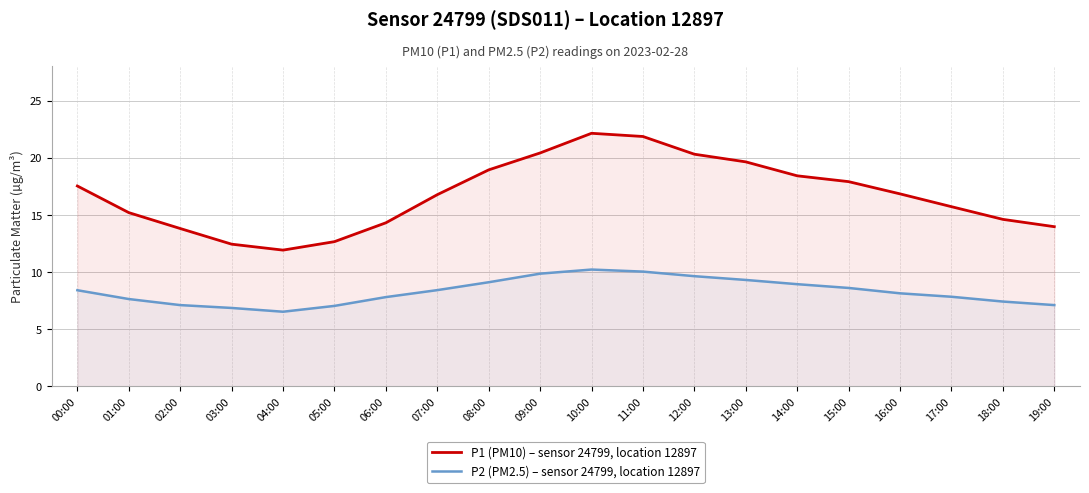

List the series in order of their peak value, highest first.

P1 (PM10) – sensor 24799, location 12897, P2 (PM2.5) – sensor 24799, location 12897